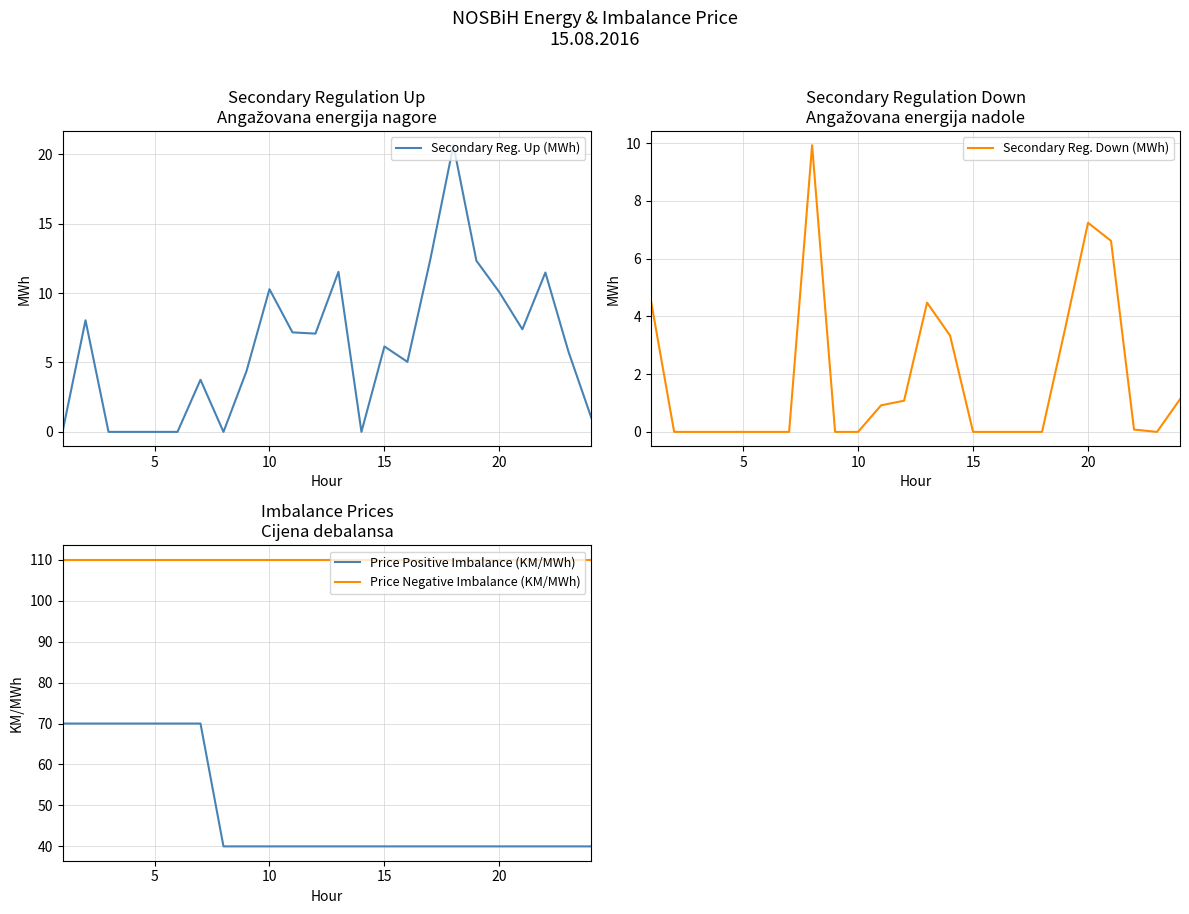

What is the difference between the highest and lowest values at 7?

110.0